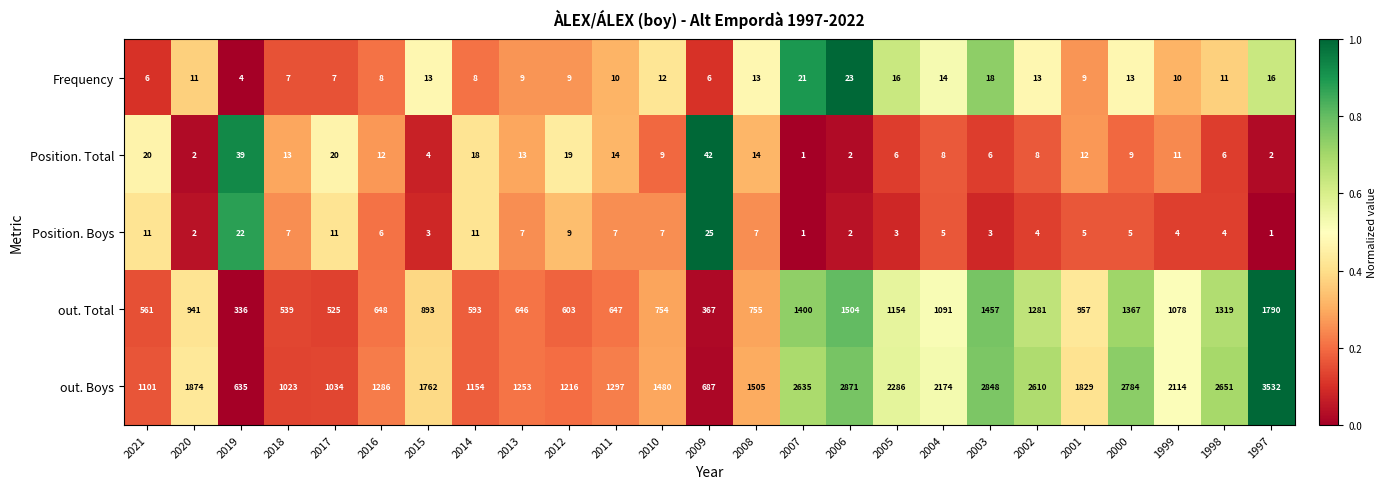

How many values in the Frequency series are below 11?

12